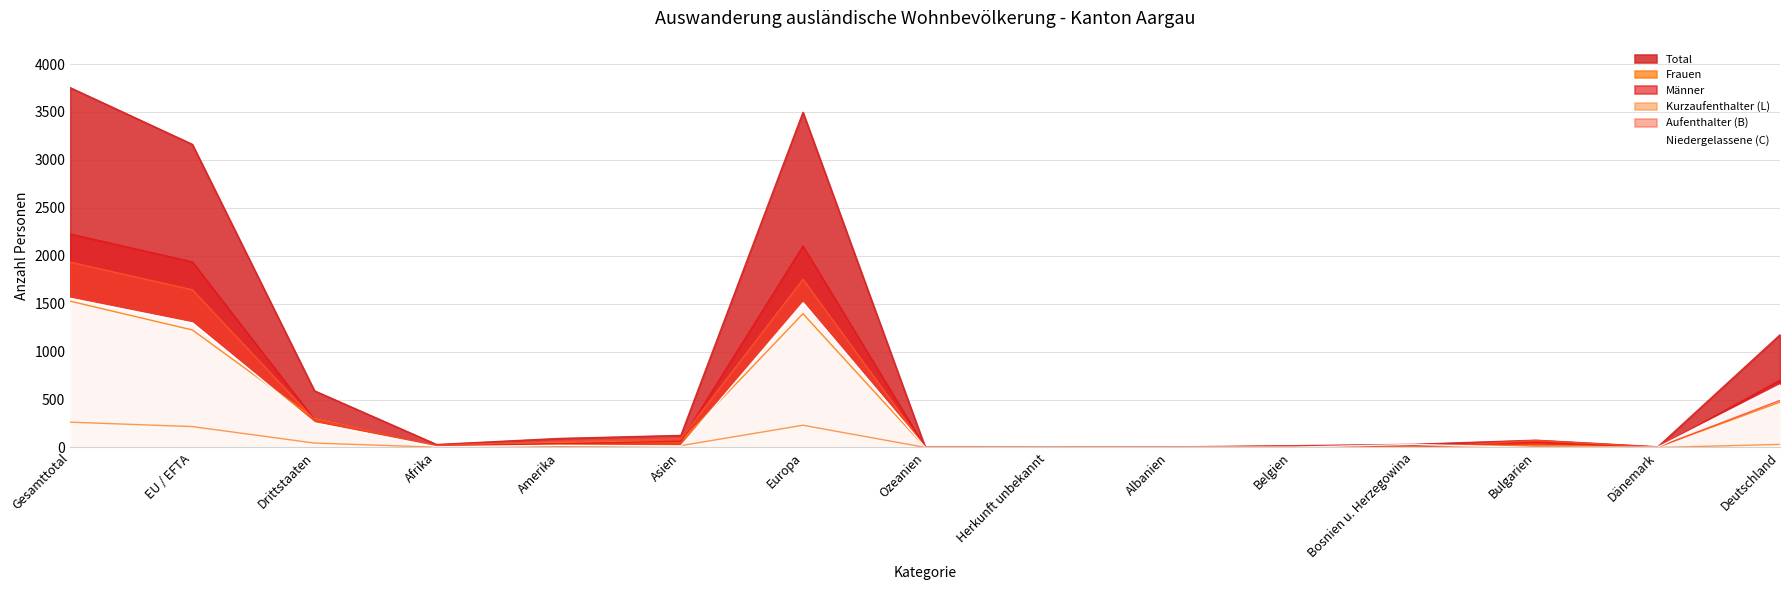

What is the total value across all series at Europa?

10488